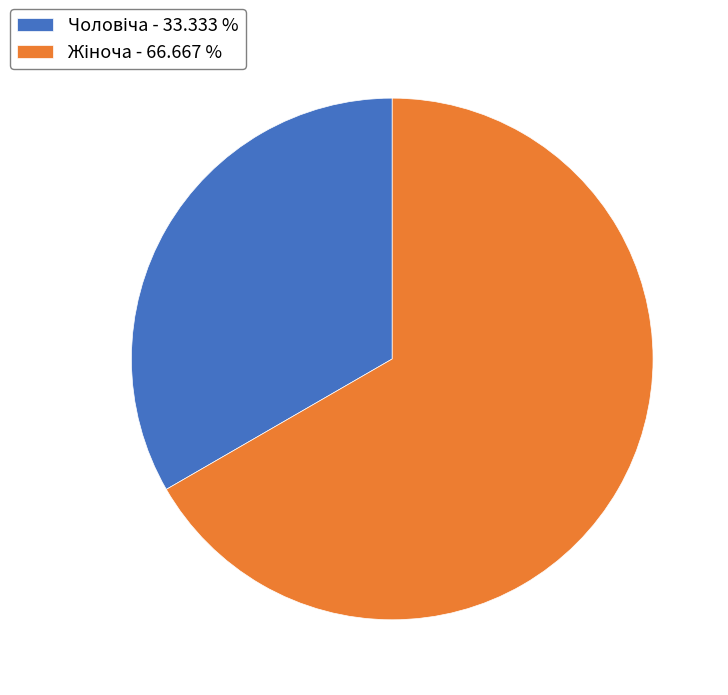

How many slices are in this pie chart?

2